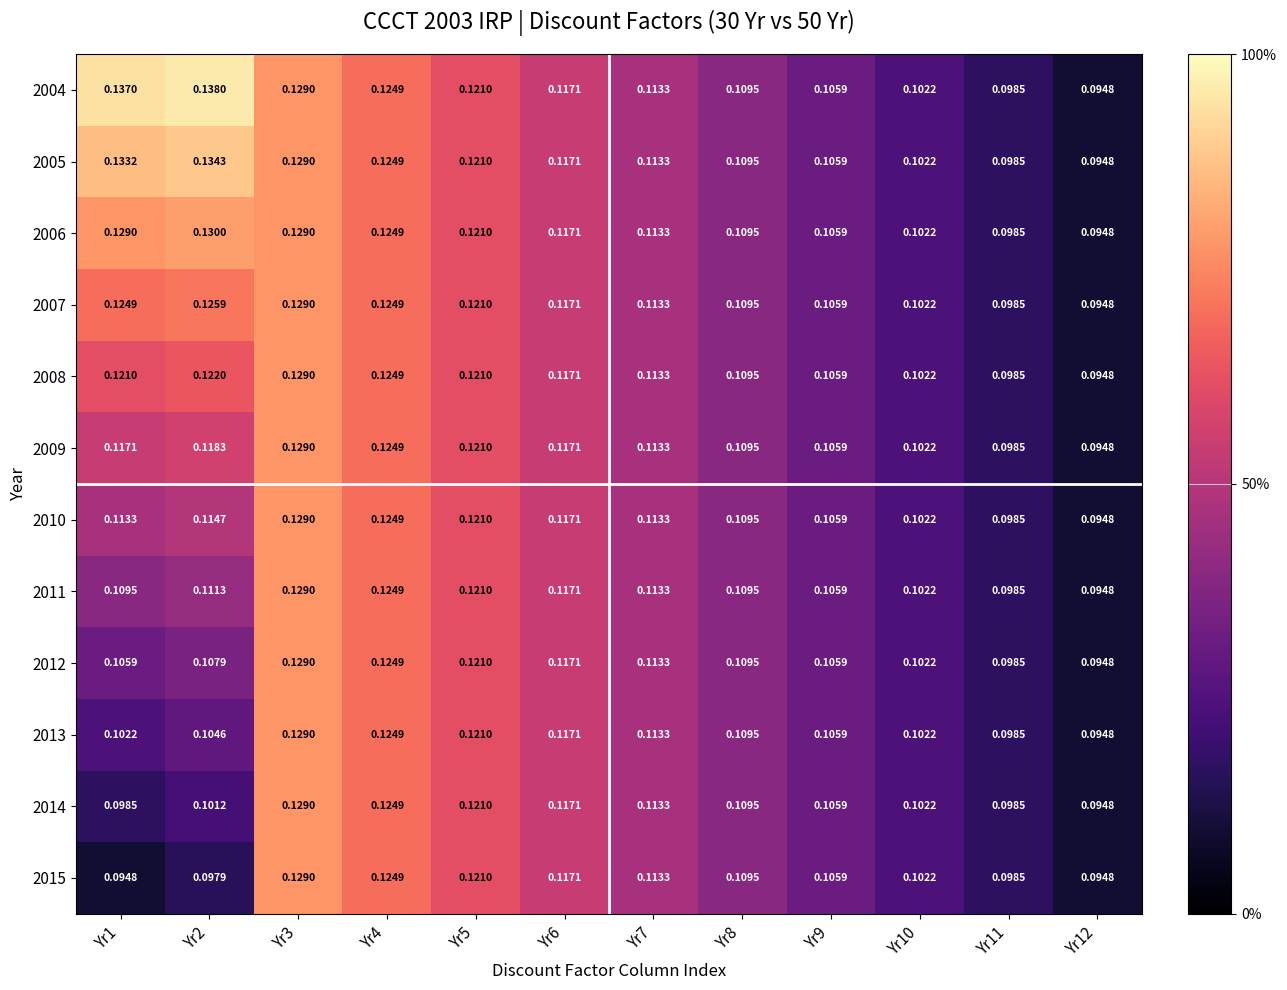

Is the value of 2012 at Yr5 greater than the value of 2008 at Yr11?

Yes